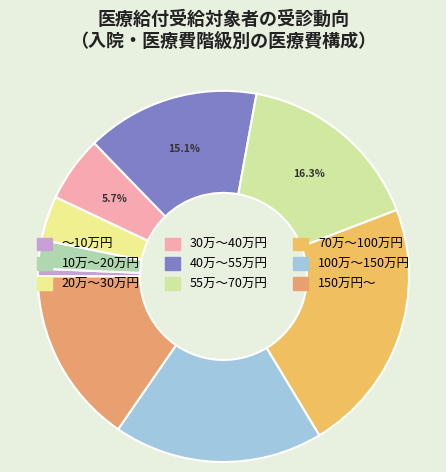

How many slices are in this pie chart?

9